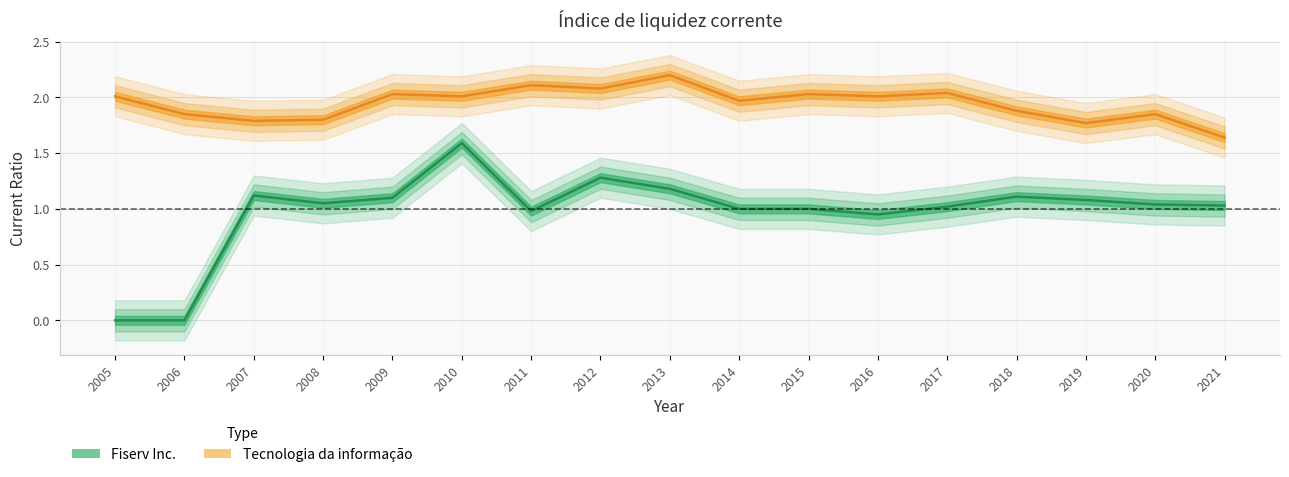

True or false: Tecnologia da informação and Fiserv Inc. intersect in this chart.

False